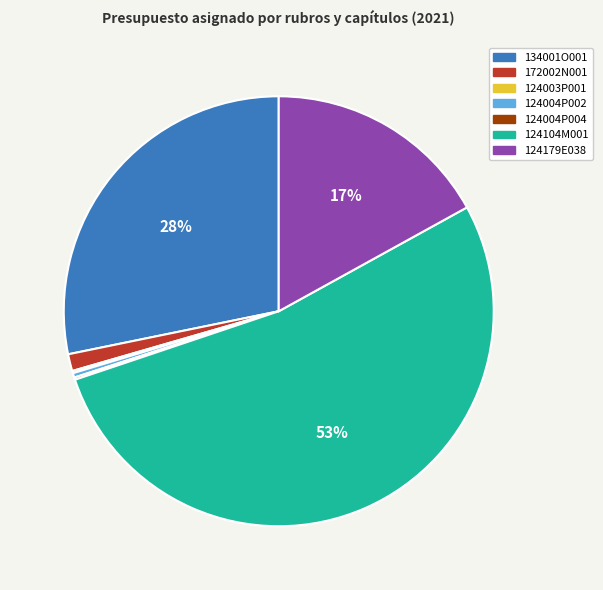

To the nearest percent, what is the average slice percentage?

14%